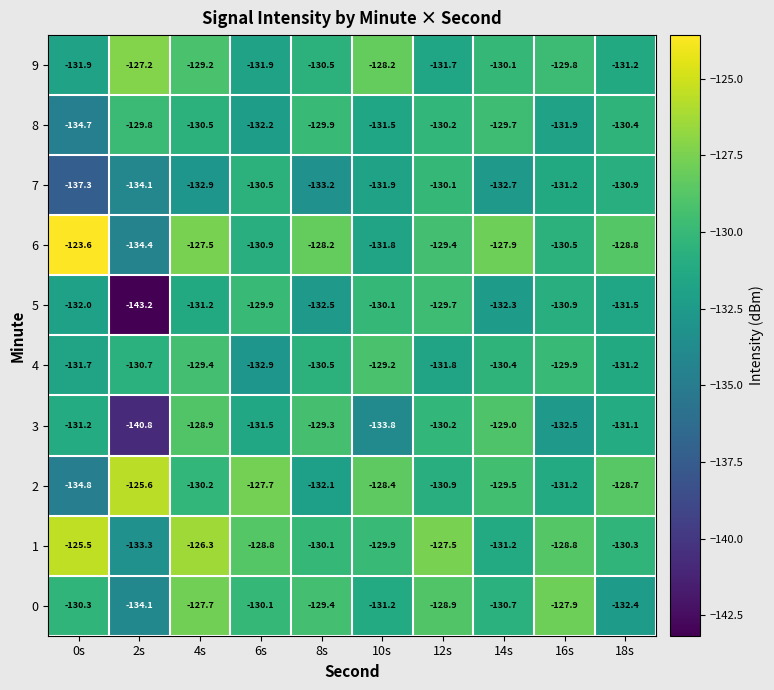

What is the highest value of the 7 series?

-130.1